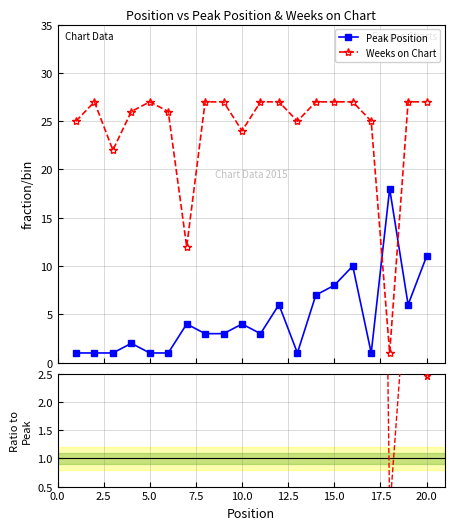

What is the value of the Weeks on Chart point at the 6th from the left?

26.0